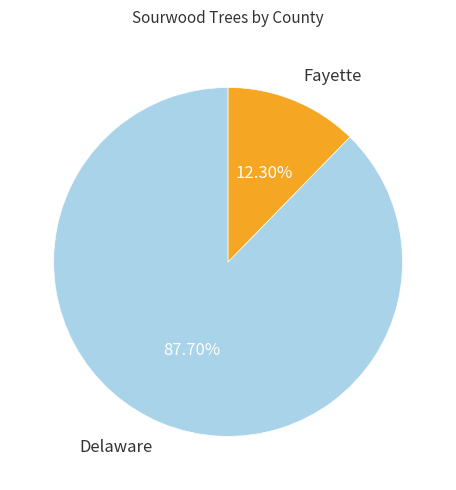

Does any single category account for the majority?

Yes